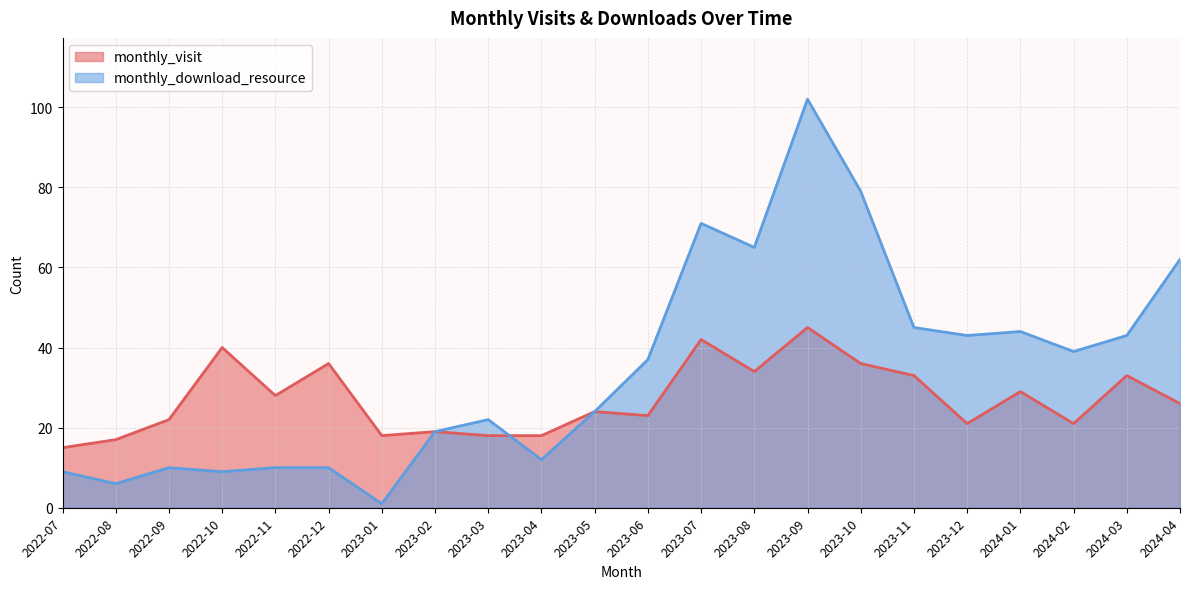

The monthly_download_resource series shows 65 at 2023-08. True or false?

True